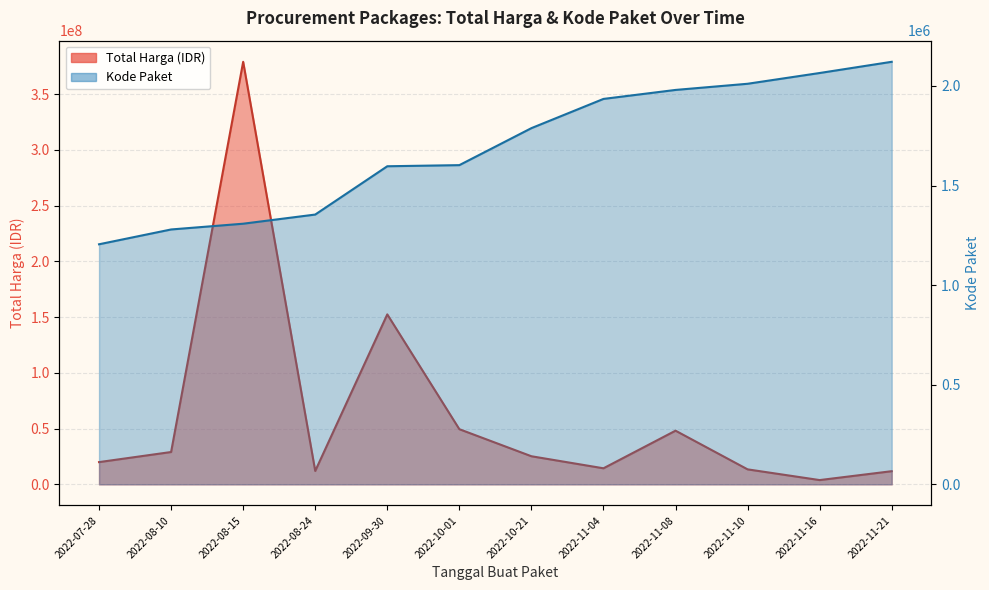

At how many categories does at least one series exceed 222852948?

1